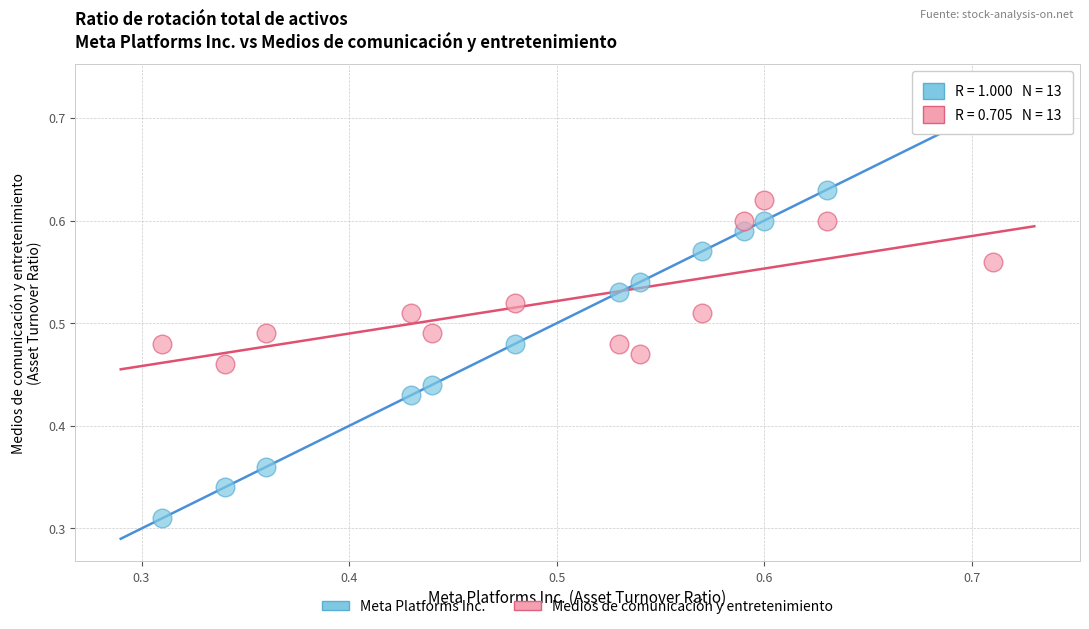

Which series has the widest spread of Y values?

Meta Platforms Inc.